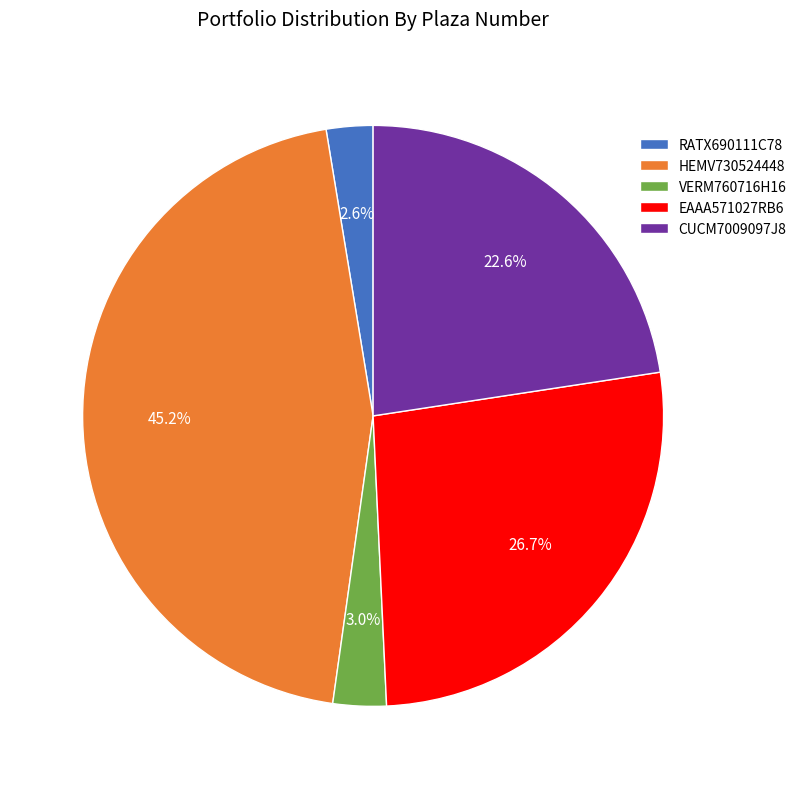

What portion of the pie excludes EAAA571027RB6?

73.3%